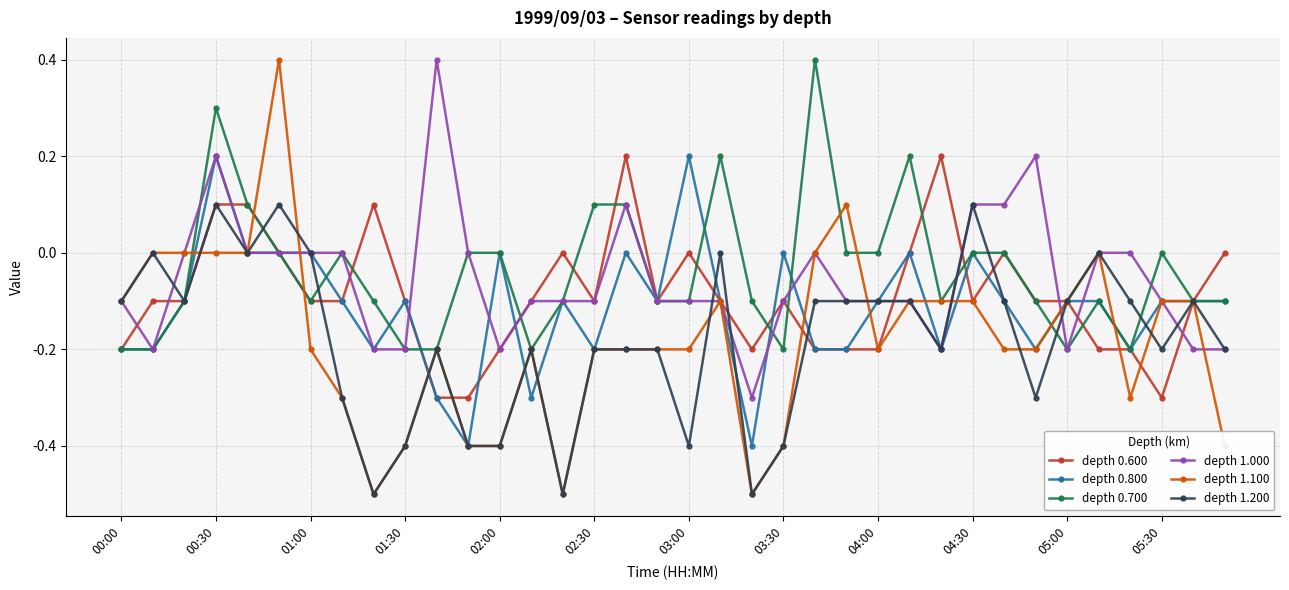

Does the chart display data point markers on the line(s)?

Yes